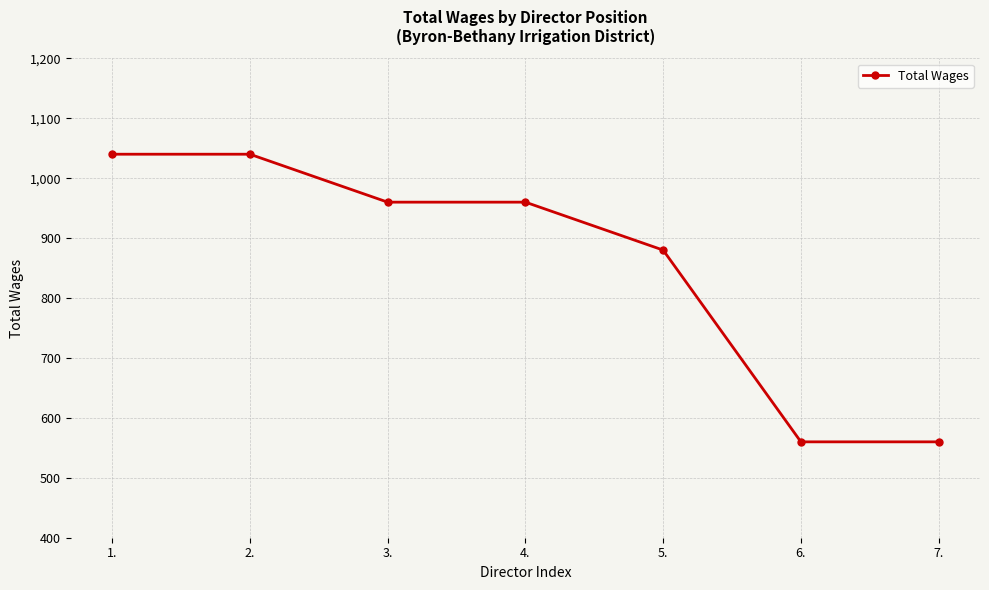

What is the greatest value displayed?

1040